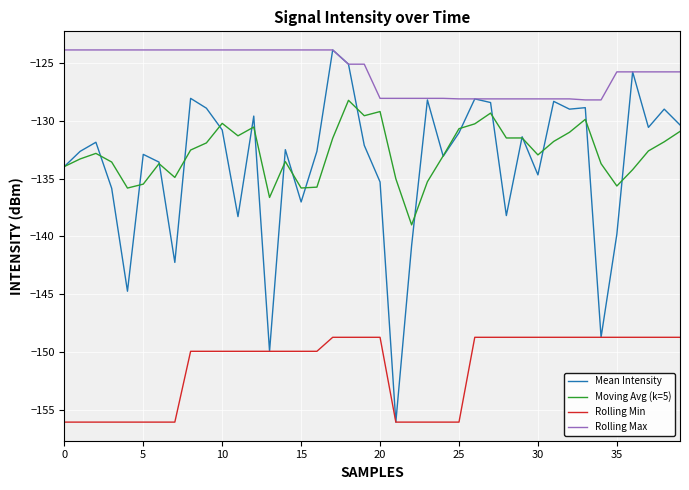

True or false: Rolling Min and Rolling Max cross at least once.

False